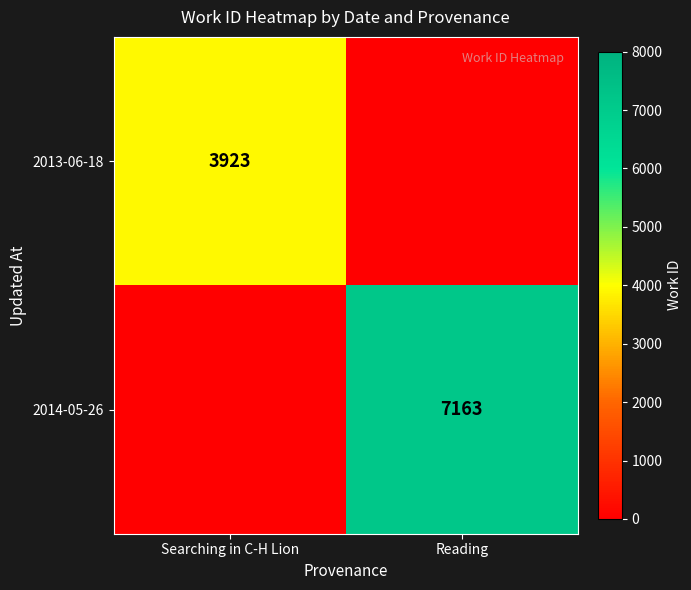

How many categories are shown in the chart?

2